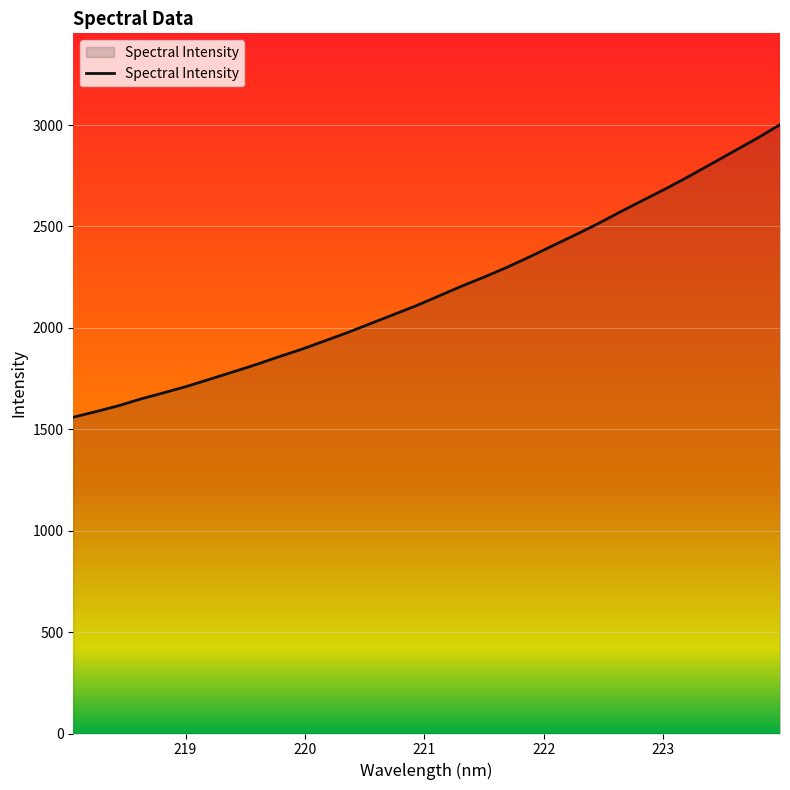

What is the greatest value displayed?

3001.8